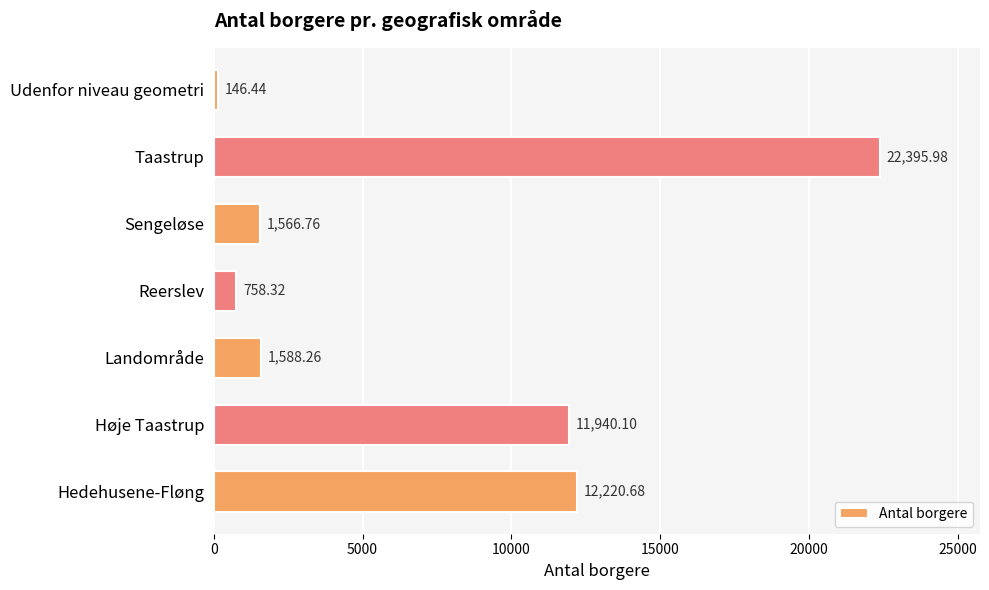

List the labels in order of value, smallest first.

Udenfor niveau geometri, Reerslev, Sengeløse, Landområde, Høje Taastrup, Hedehusene-Fløng, Taastrup